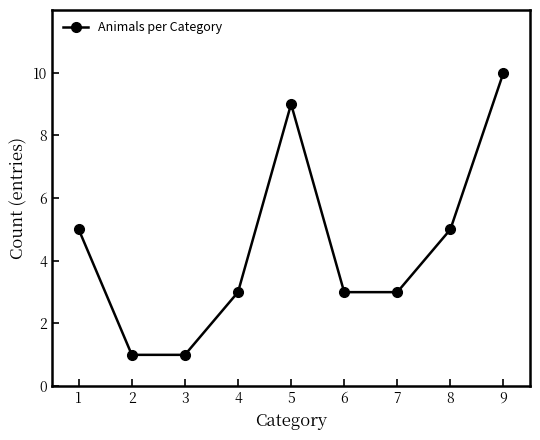

The value at 7 is 3. True or false?

True